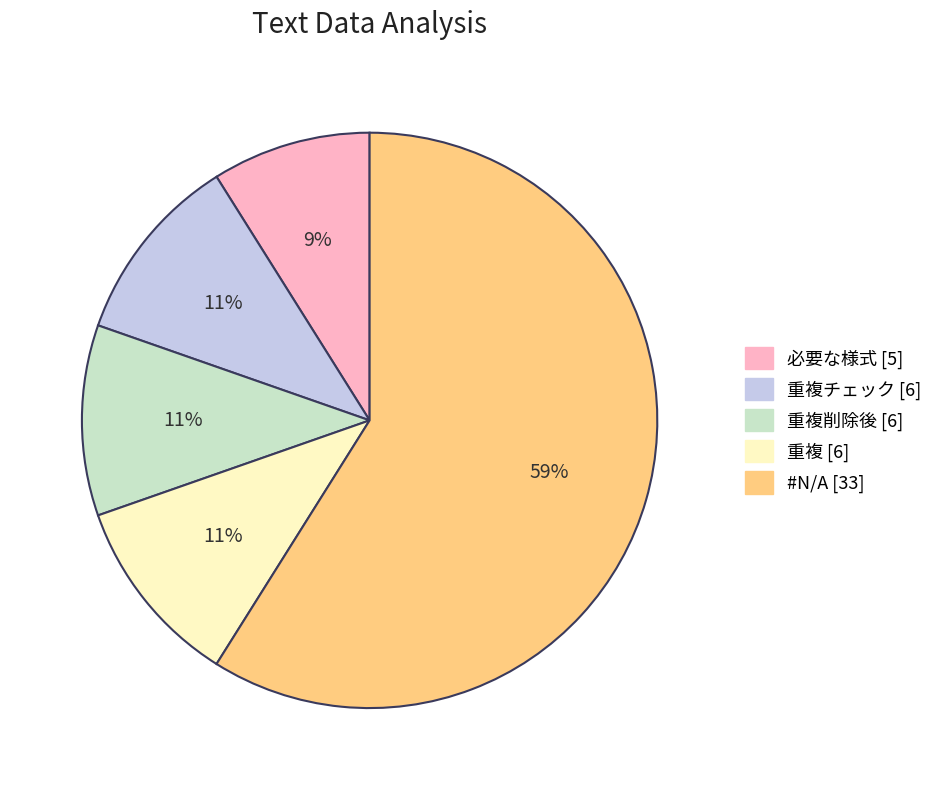

Does any single category account for the majority?

Yes